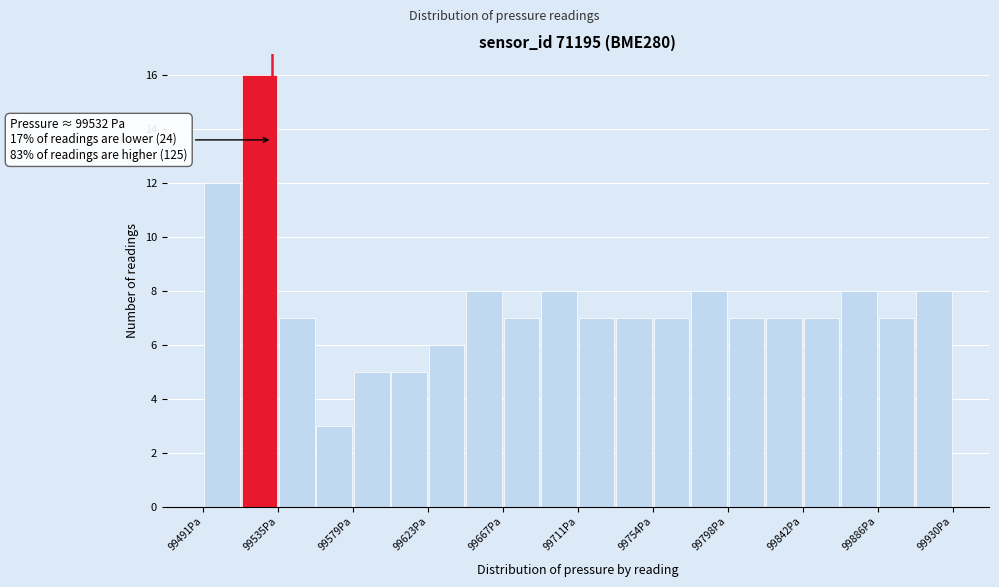

Over which range of the x-axis is the bar tallest?

99515 to 99535